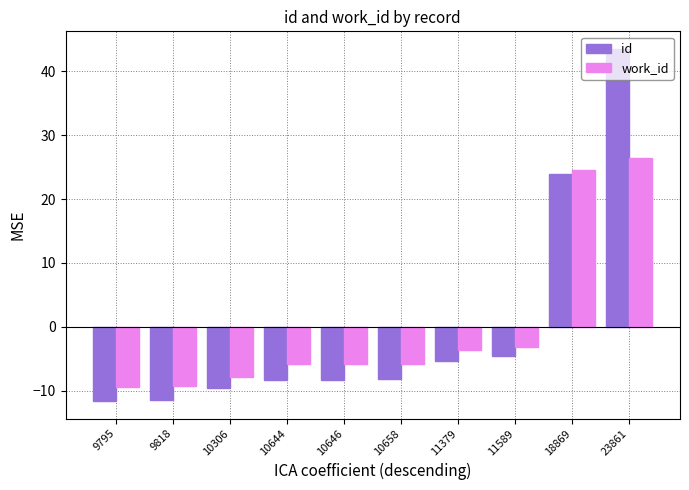

What are all the series names shown in the legend?

id, work_id